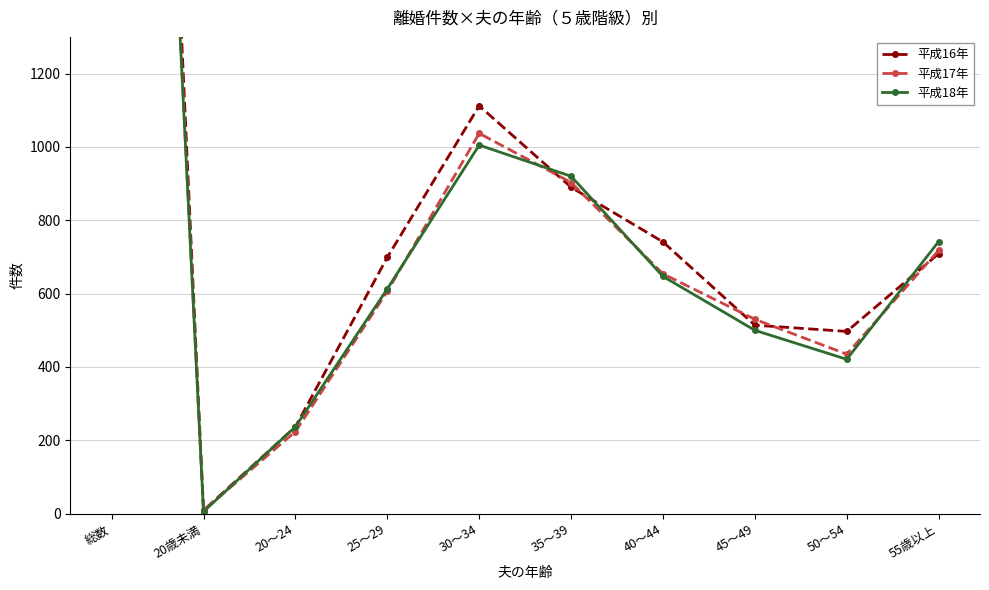

Between 20～24 and 55歳以上, which series saw the biggest shift?

平成18年